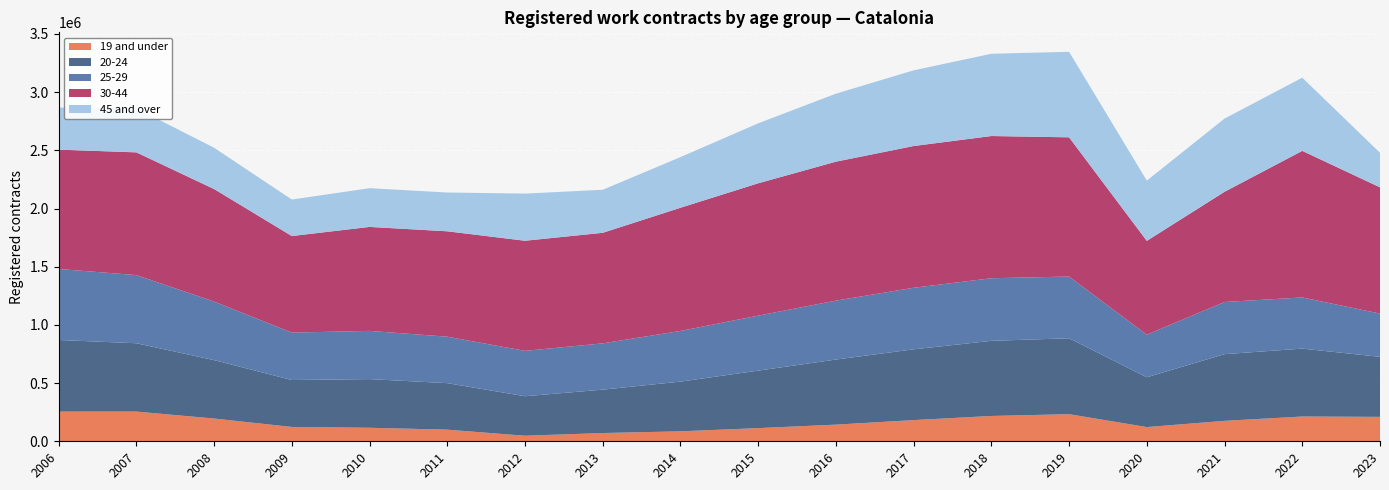

Reading left to right, transcribe all the data shown in this chart.

19 and under: 254824	255170	195472	123222	116173	99760	47731	70826	85454	113179	143093	182053	217533	232856	122086	175578	212800	209795
20-24: 615533	587163	501884	403233	418095	399772	339383	372896	427303	493963	559187	608032	645580	652283	427984	573035	583422	515741
25-29: 610183	585449	503062	407324	414259	399046	389803	397632	435297	472375	506350	528831	537704	530334	365806	448151	439546	371526
30-44: 1025315	1054521	966770	829652	893235	905567	946076	949919	1058402	1137121	1193797	1217881	1221930	1196085	806190	946943	1259430	1084765
45 and over: 361472	378602	354704	313649	332663	333304	404932	369681	435161	515177	584131	650362	706669	734697	517547	628846	628846	296902